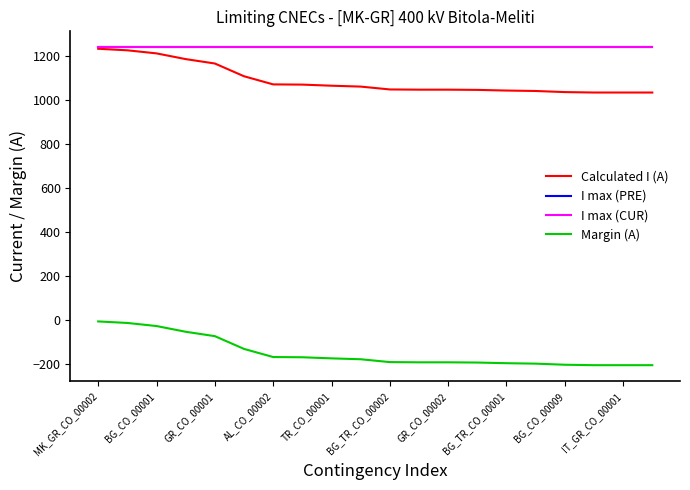

Is this an area chart (filled region under the line)?

No